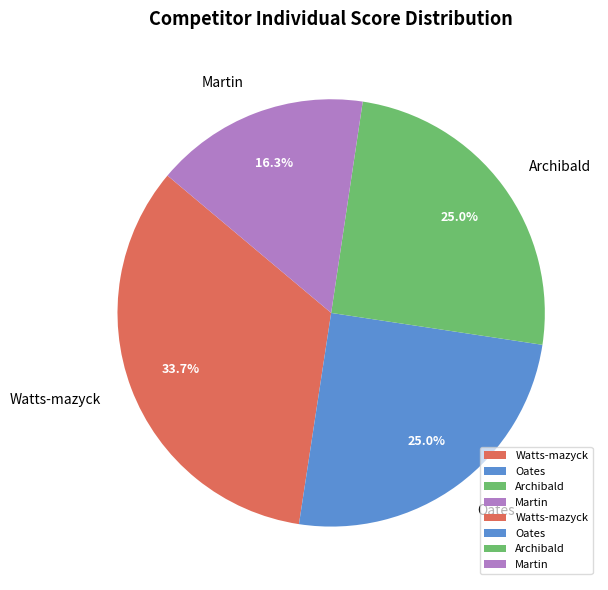

Does any single category account for the majority?

No